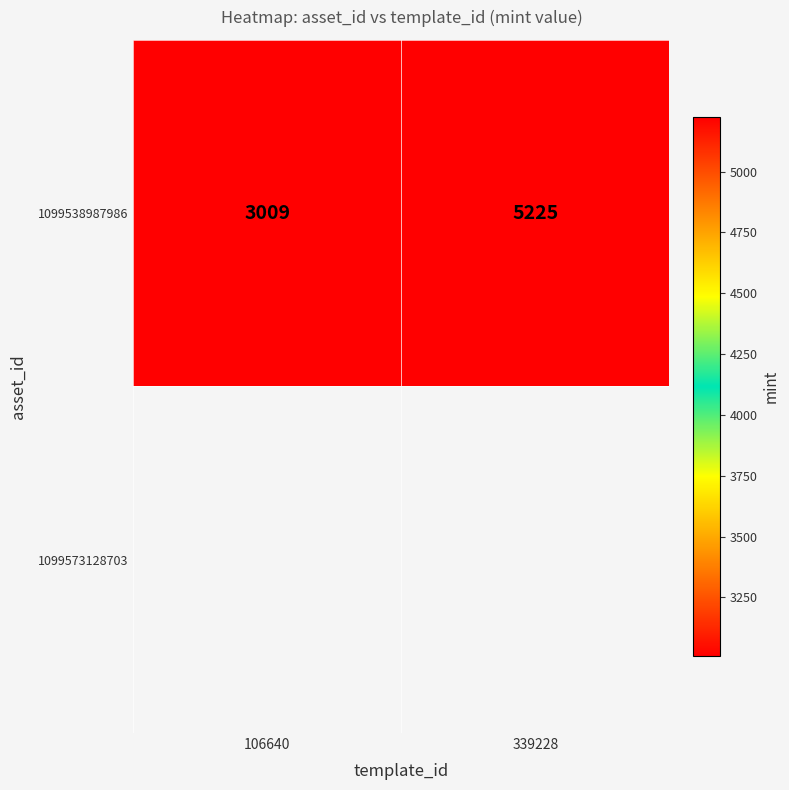

Count the number of categories in the chart.

2